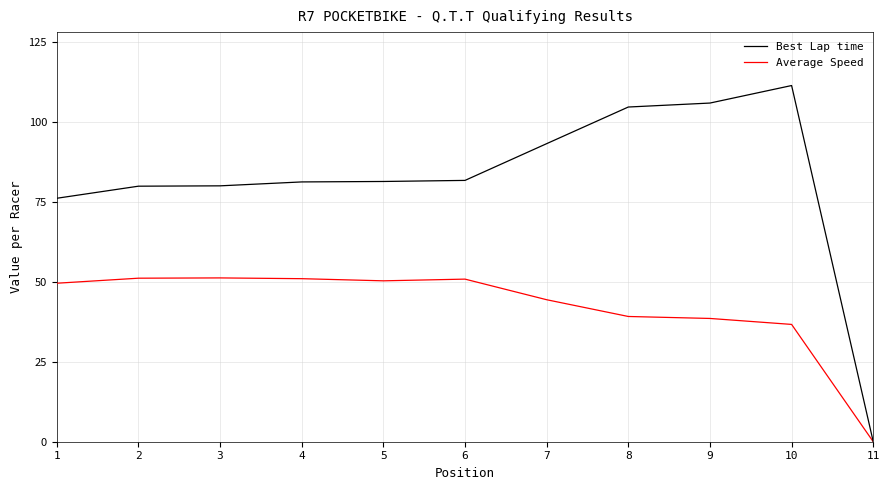

Rank the series by their maximum value, from lowest to highest.

Average Speed, Best Lap time